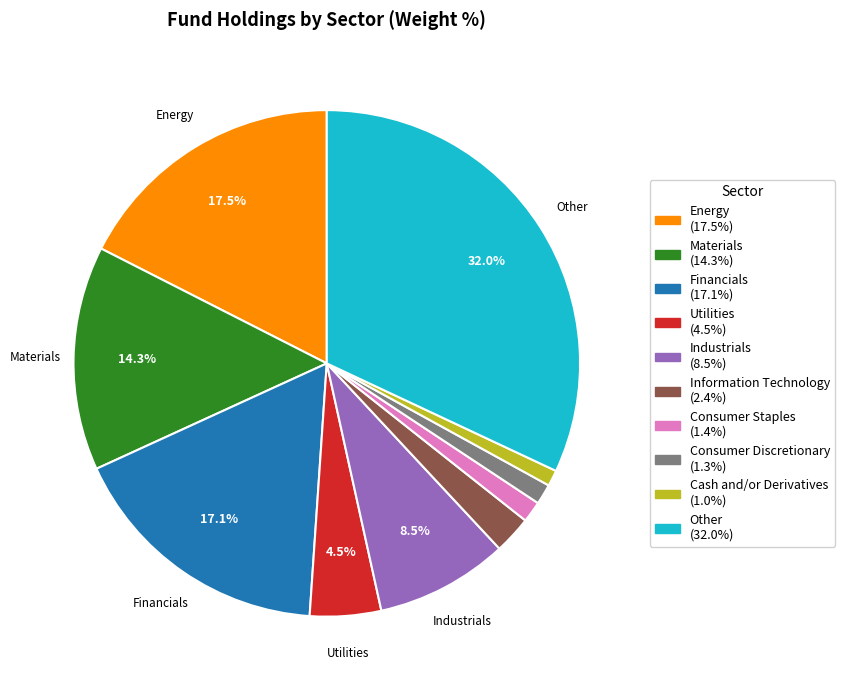

To the nearest percent, what is the difference between the largest and smallest slice percentages?

31%